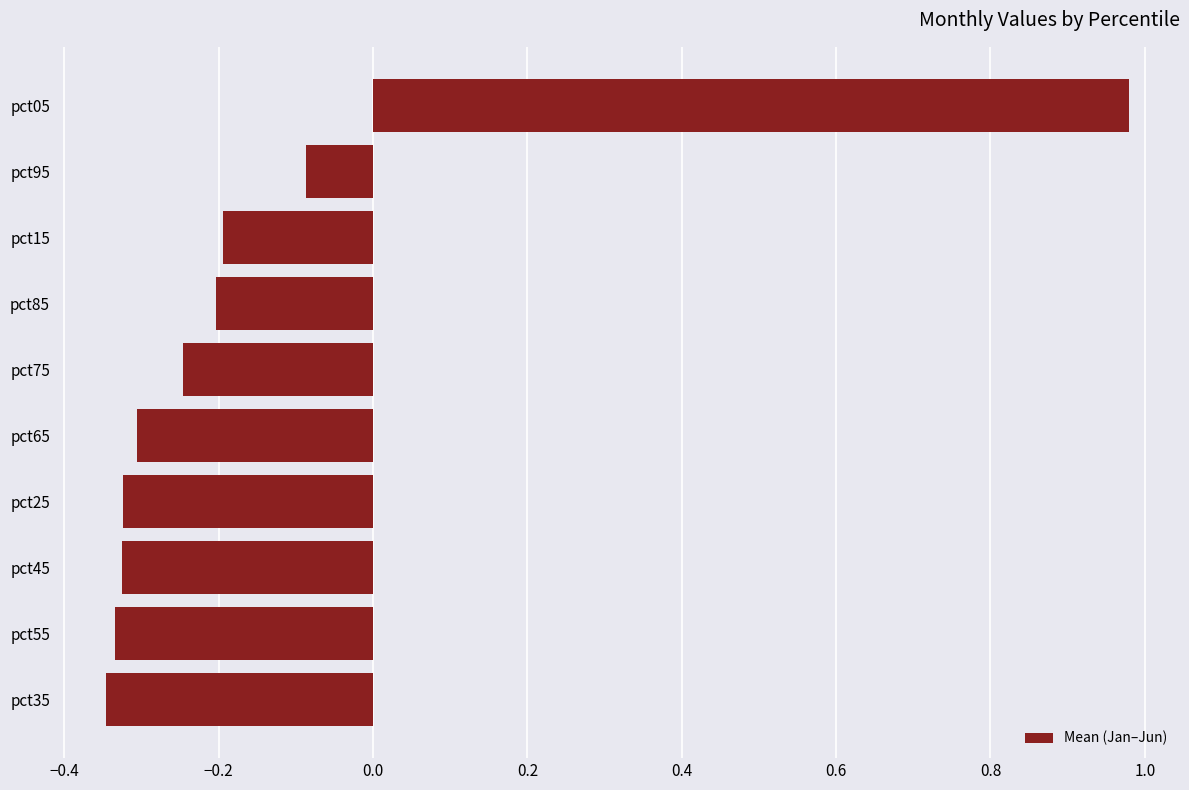

Which label corresponds to the largest value in the chart?

pct05